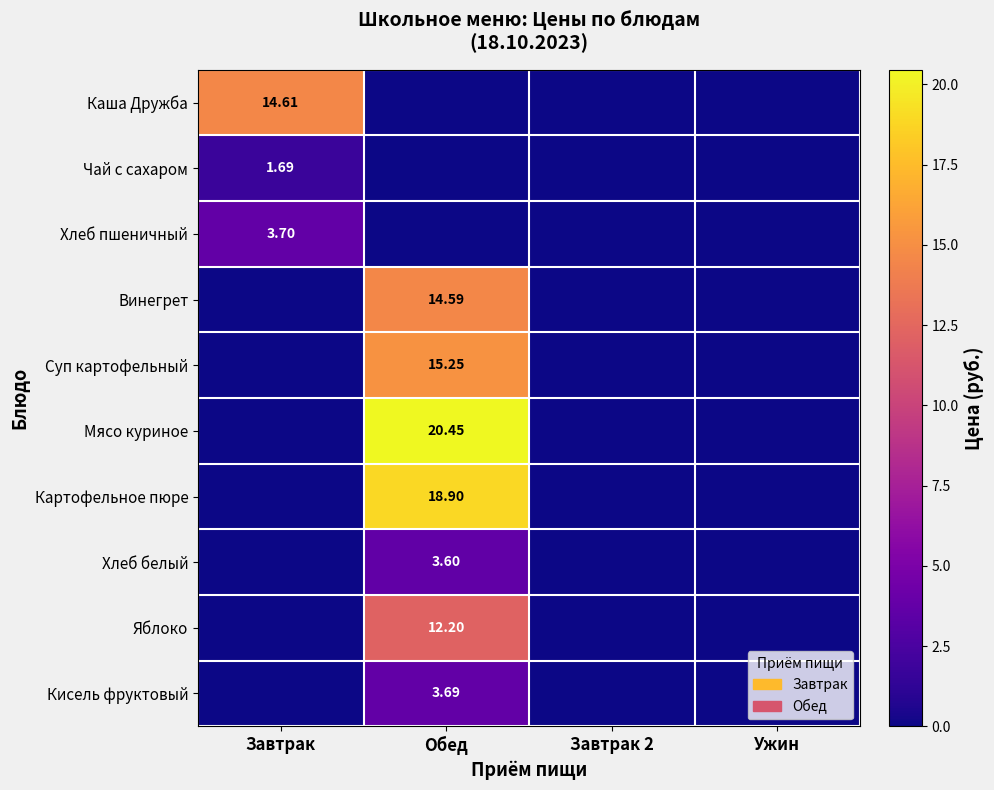

The value of Суп картофельный at Обед is 15.2. True or false?

True